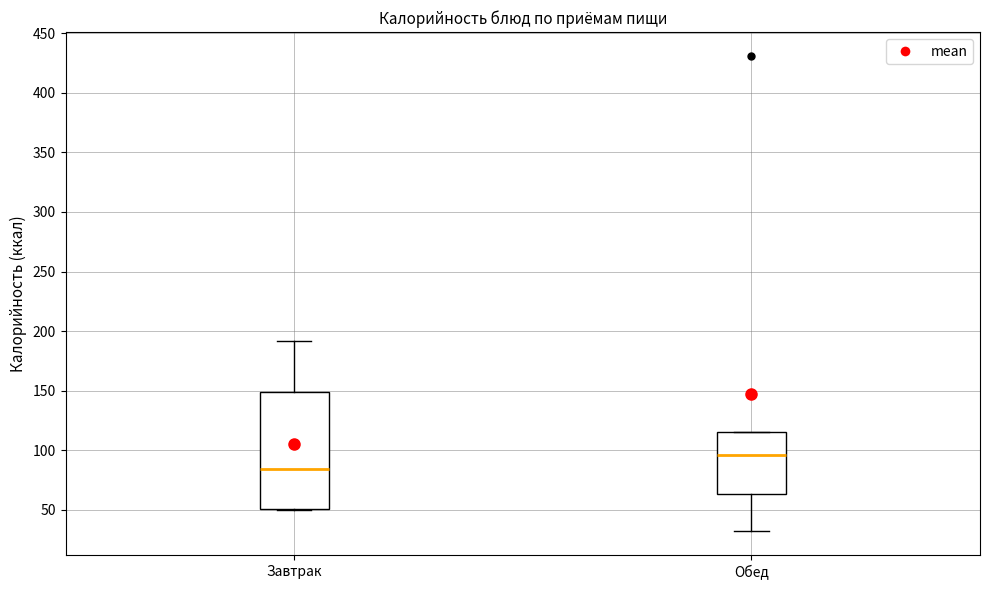

Comparing the boxes themselves (not the whiskers), which one is the tallest?

Завтрак